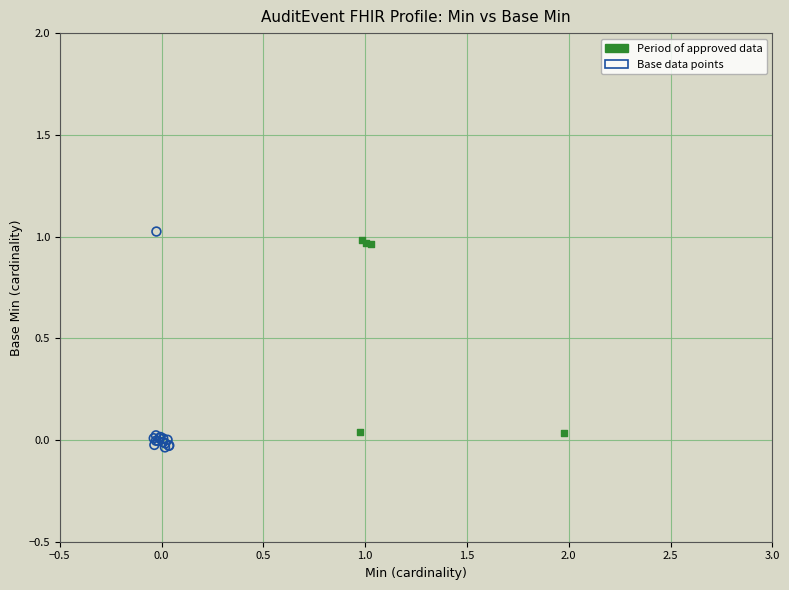

Which series reaches the maximum Y coordinate?

Base data points